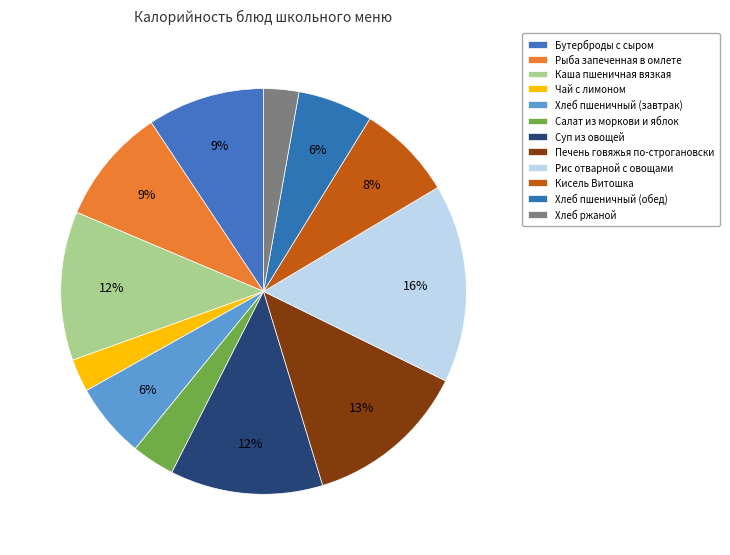

How many segments does this pie chart have?

12